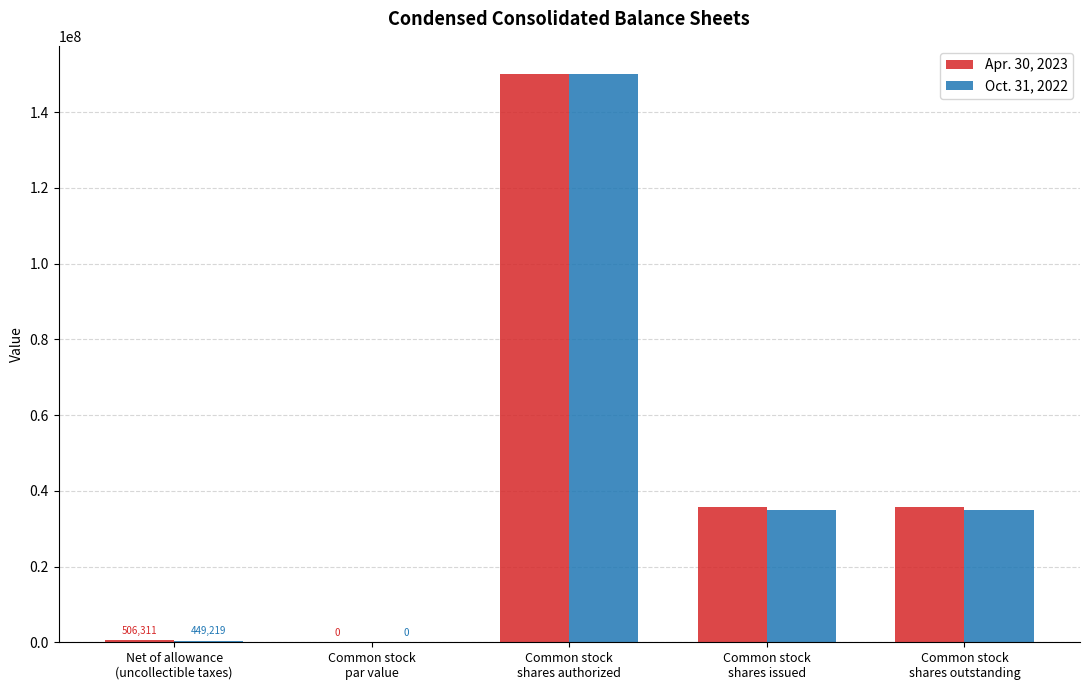

What is the greatest value displayed?

150000000.0